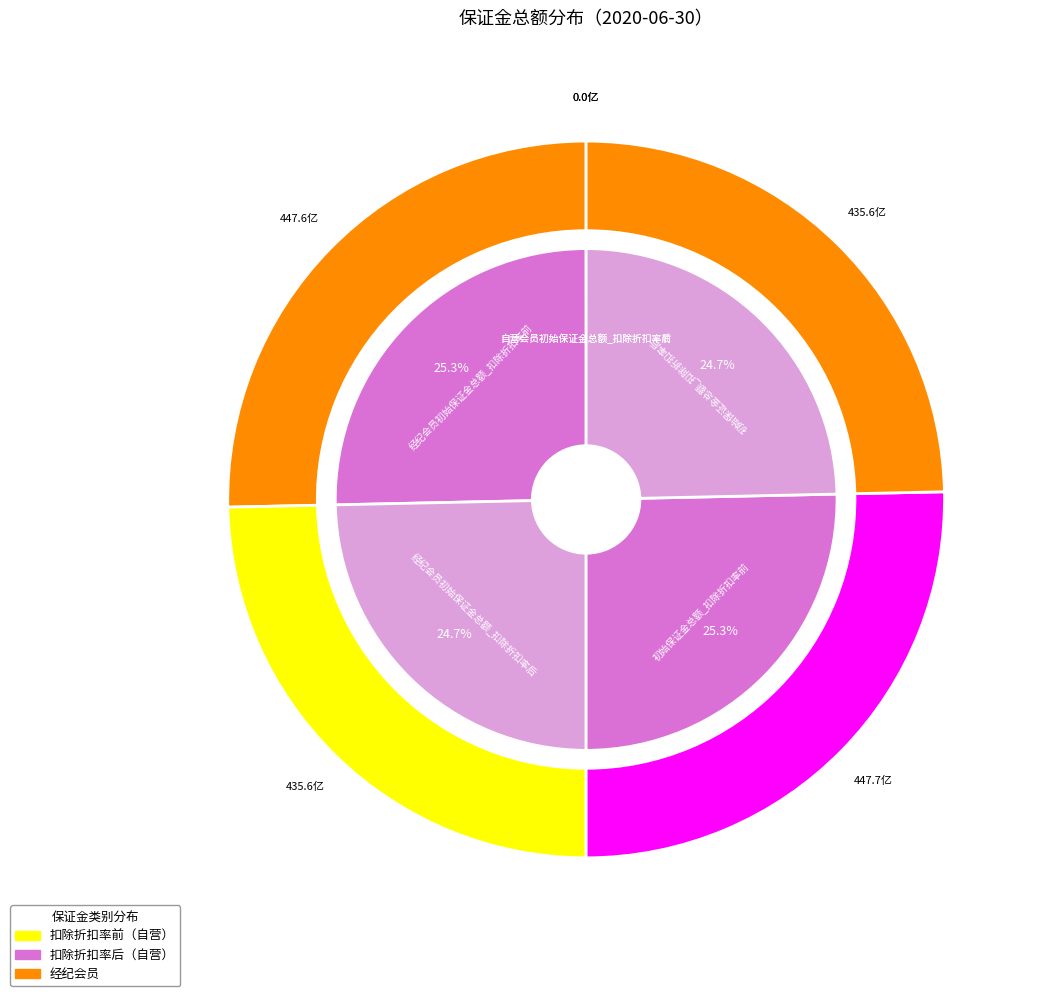

Rank the categories by value from highest to lowest.

初始保证金总额_扣除折扣率前, 经纪会员初始保证金总额_扣除折扣率前, 初始保证金总额_扣除折扣率后, 经纪会员初始保证金总额_扣除折扣率后, 自营会员初始保证金总额_扣除折扣率前, 自营会员初始保证金总额_扣除折扣率后